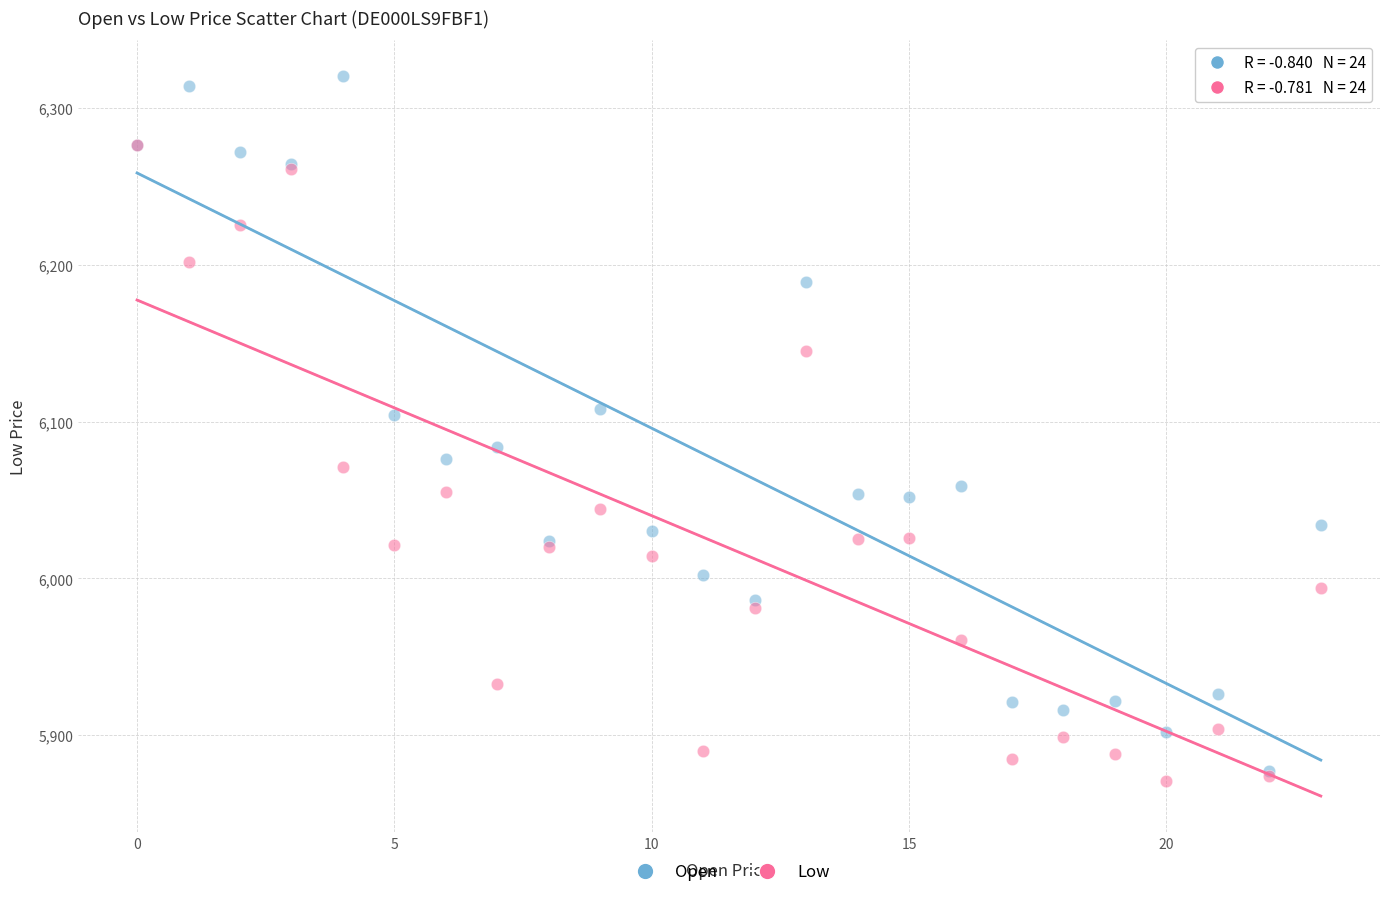

Which series contains the lowest Y value?

Low